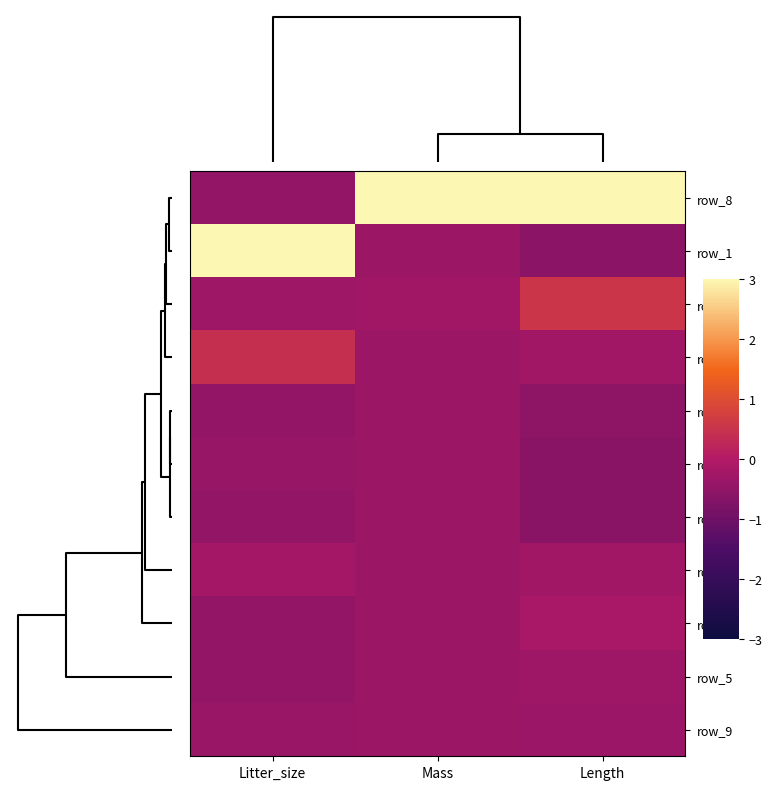

How many data points does each series have?

3